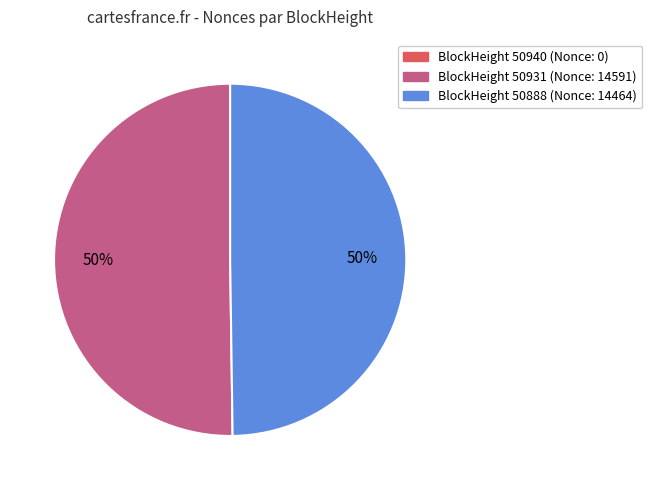

To the nearest percent, what is the average slice percentage?

33%